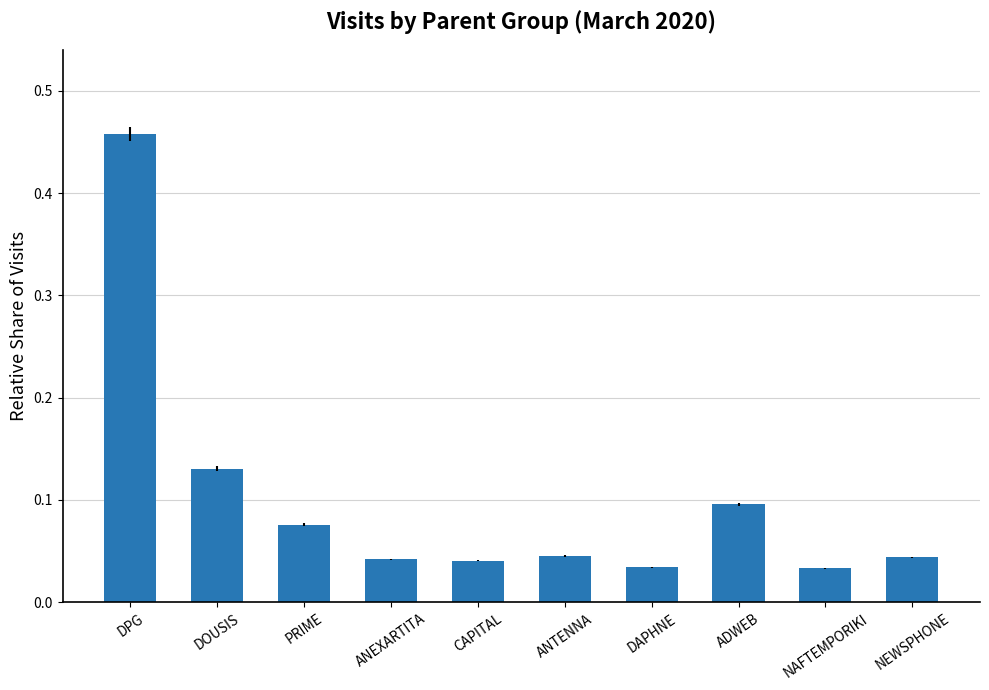

What is the sum of all values?

1.0